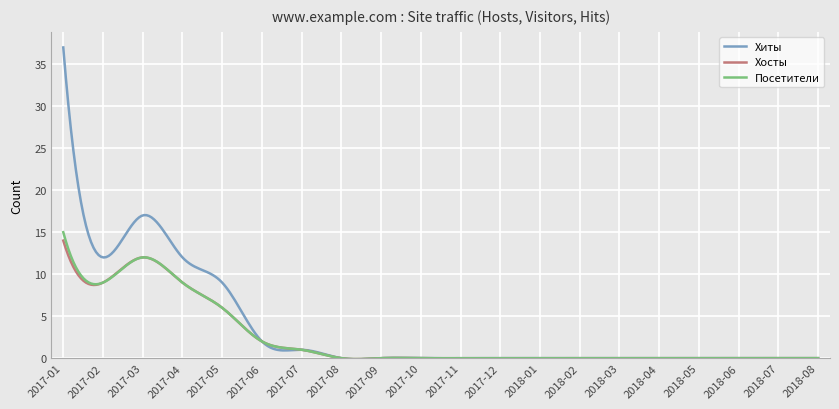

Which series has the widest spread of values?

Хиты